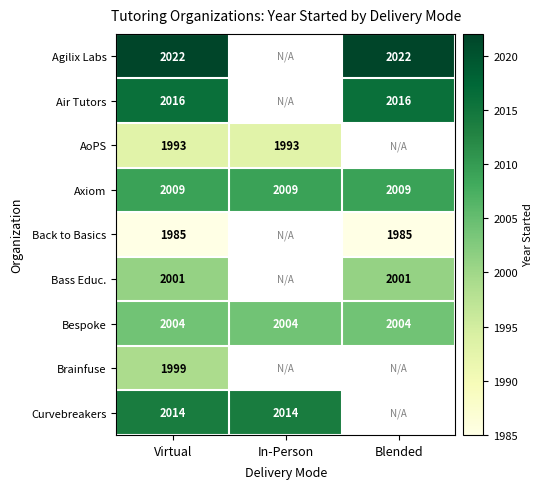

How many series are shown in this chart?

9